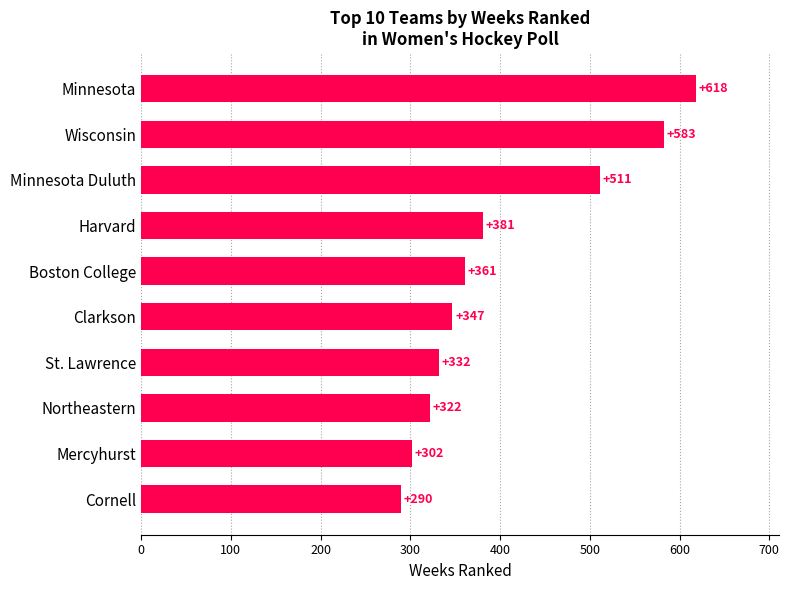

The chart shows a value of 618 at Minnesota. True or false?

True